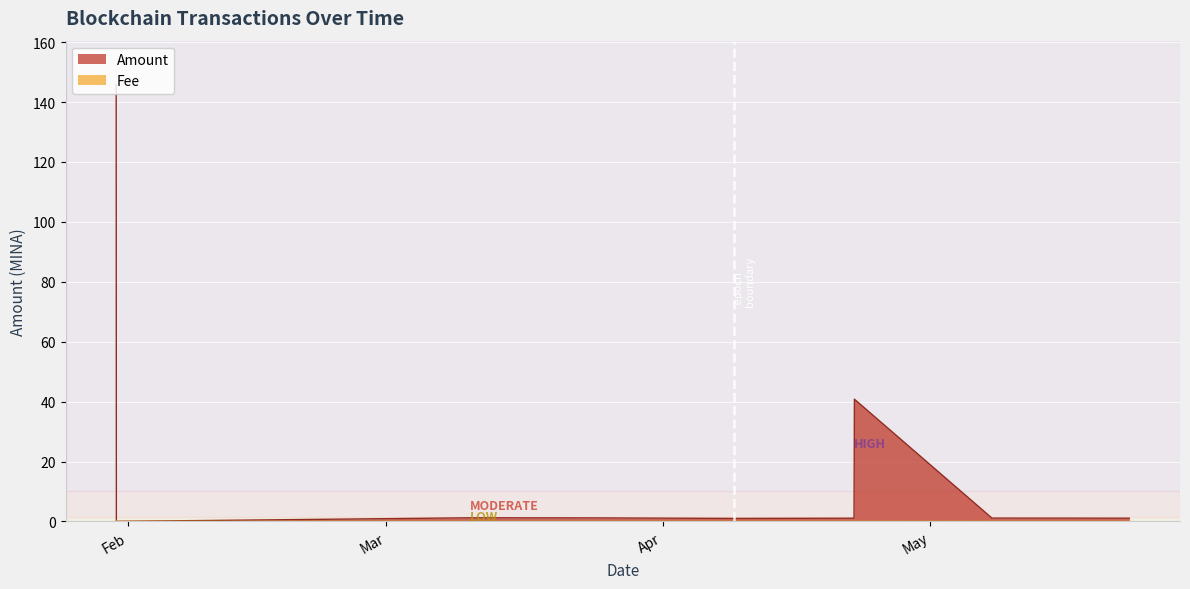

Reading right to left, list all the values displayed in this chart.

Amount: 1.1	1.1	40.8	1.1	1.0	1.2	1.2	0.0	145.9
Fee: 0.0	0.0	0.0	0.0	0.0	0.0	0.0	0.0	0.2